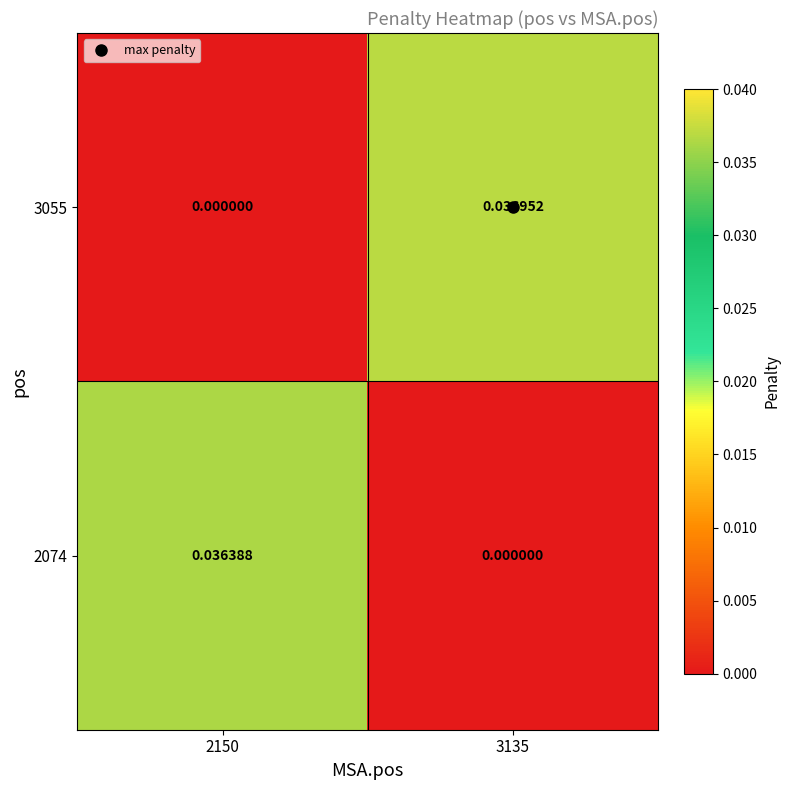

Between 2150 and 3135, which series saw the biggest shift?

3055